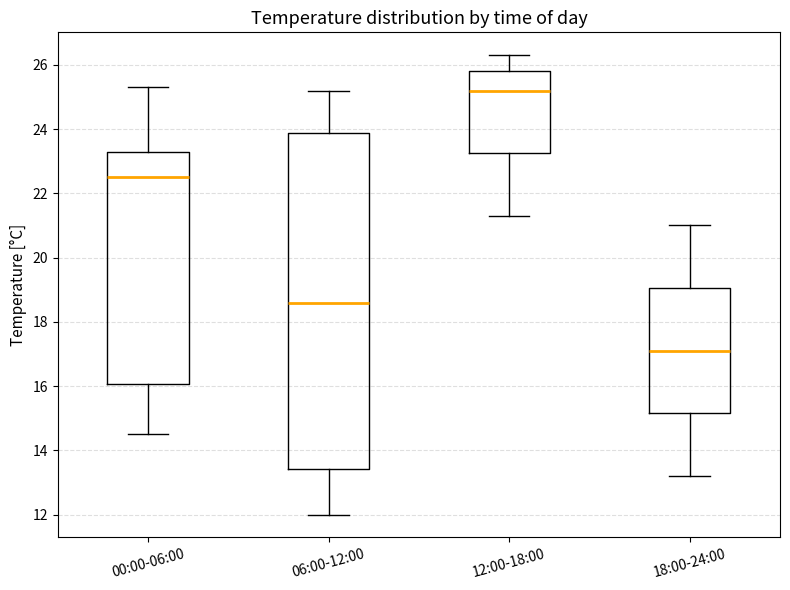

Which box has the highest median line?

12:00-18:00